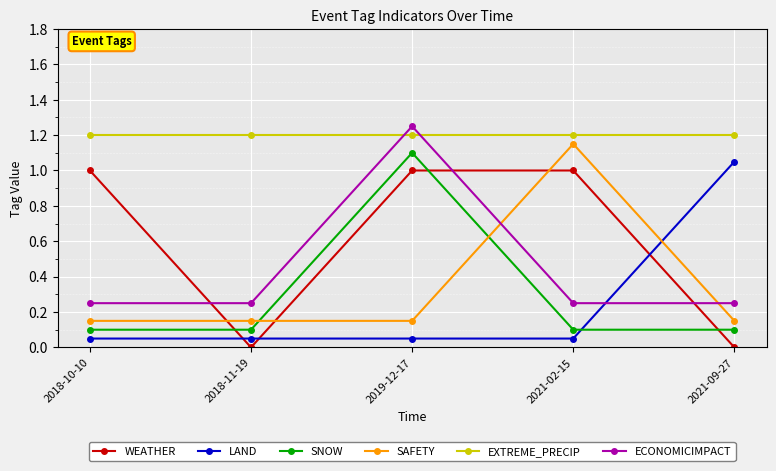

At which category is the sum across all series the highest?

2019-12-17